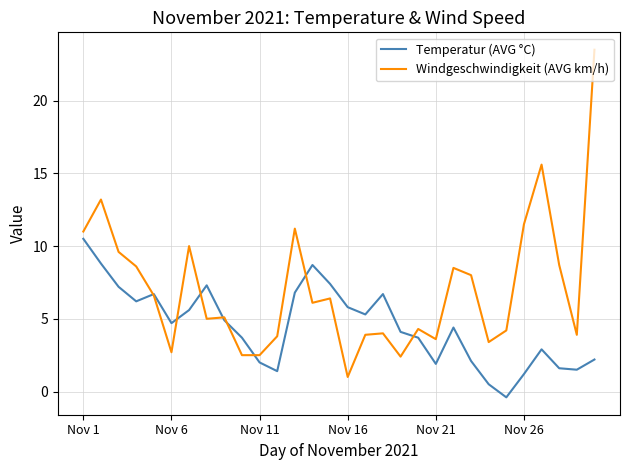

What is the maximum value shown in the chart?

23.5